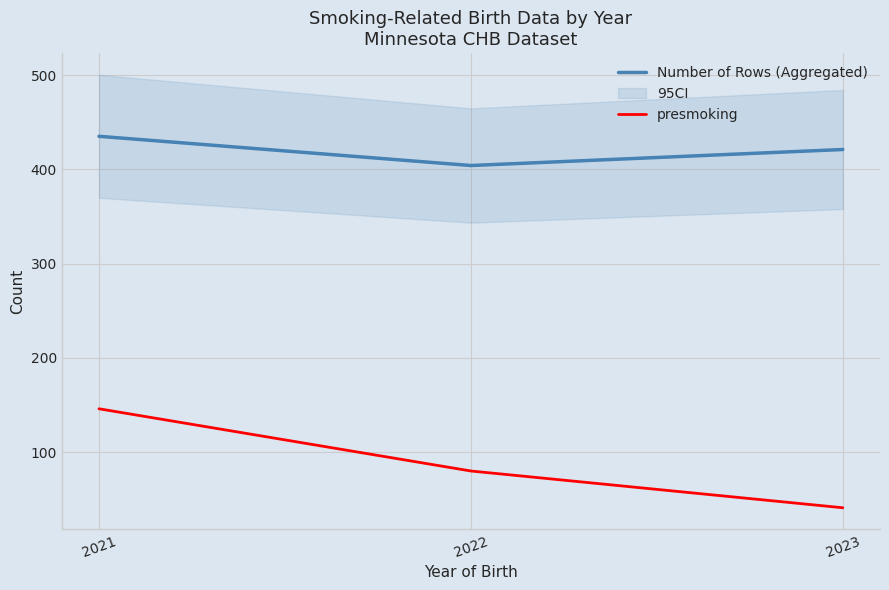

What are all the series names shown in the legend?

Number of Rows (Aggregated), presmoking